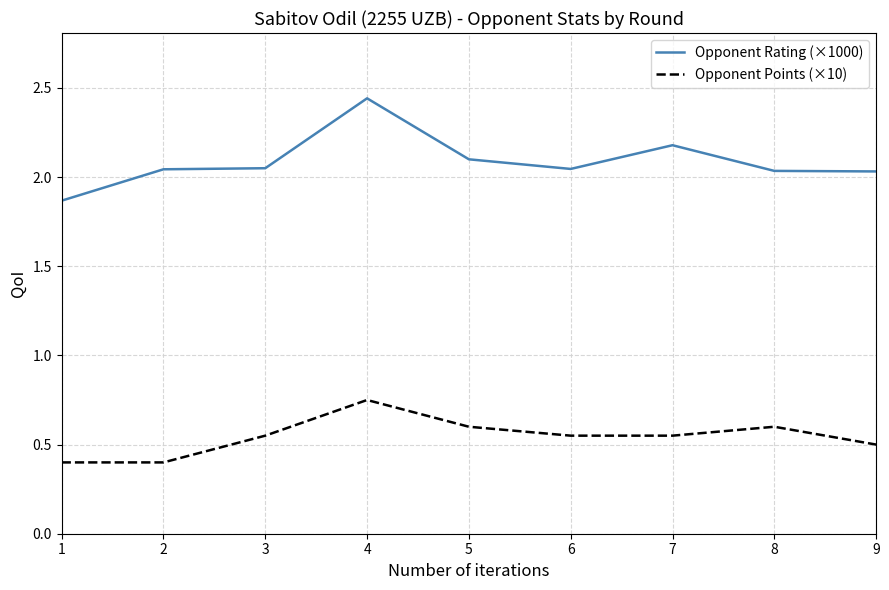

Rank the series by their maximum value, from highest to lowest.

Opponent Rating (×1000), Opponent Points (×10)